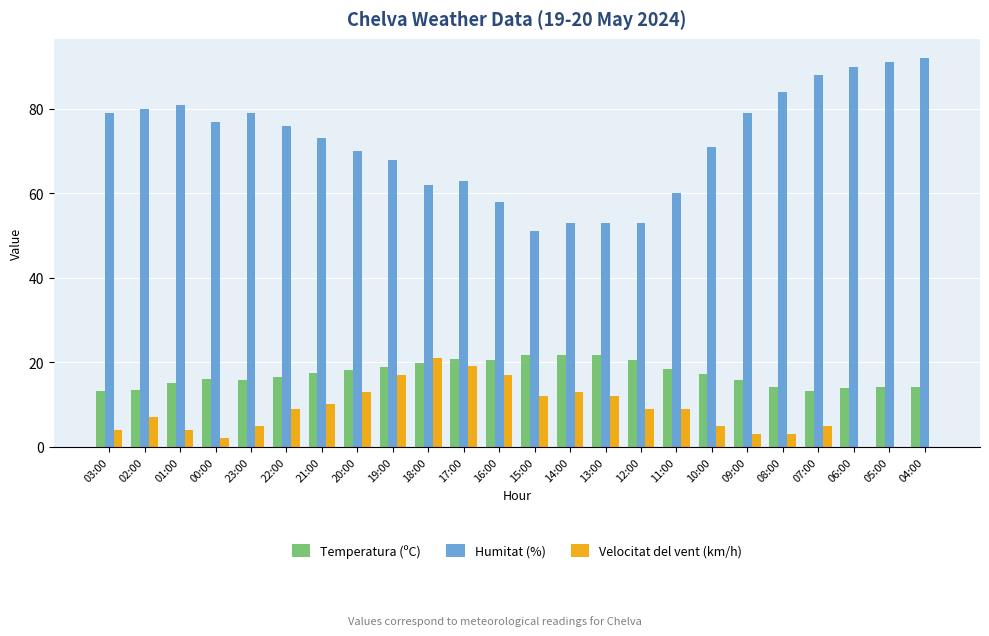

Is the value of Humitat (%) at 14:00 greater than the value of Velocitat del vent (km/h) at 08:00?

Yes